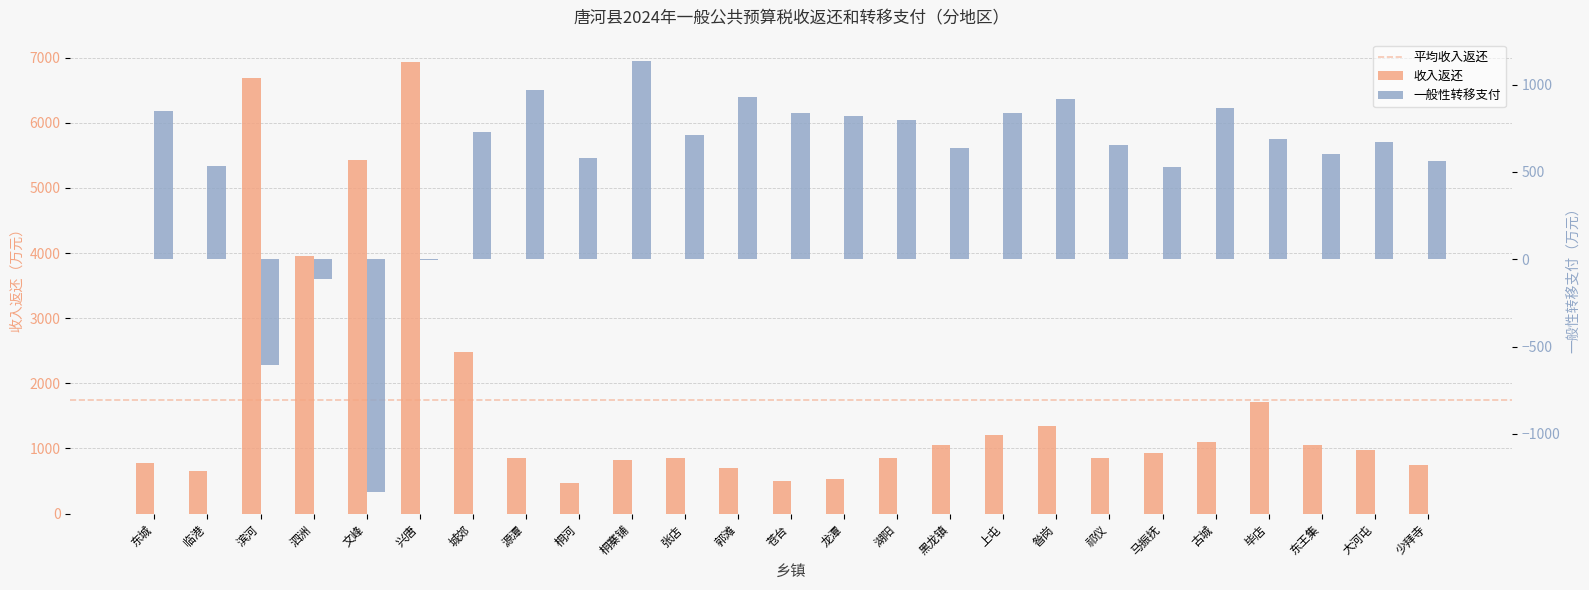

Reading left to right, extract all data points from this chart.

收入返还: 东城=771	临港=656	滨河=6691	泗洲=3962	文峰=5431	兴唐=6930	城郊=2482	源潭=860	桐河=466	桐寨铺=829	张店=849	郭滩=700	苍台=502	龙潭=536	湖阳=854	黑龙镇=1060	上屯=1210	昝岗=1350	祁仪=850	马振抚=925	古城=1100	毕店=1720	东王集=1050	大河屯=980	少拜寺=740
一般性转移支付: 东城=847	临港=532	滨河=-608	泗洲=-115	文峰=-1333	兴唐=-7	城郊=728	源潭=967	桐河=578	桐寨铺=1134	张店=712	郭滩=927	苍台=837	龙潭=819	湖阳=795	黑龙镇=636	上屯=837	昝岗=920	祁仪=657	马振抚=526	古城=867	毕店=691	东王集=605	大河屯=670	少拜寺=565